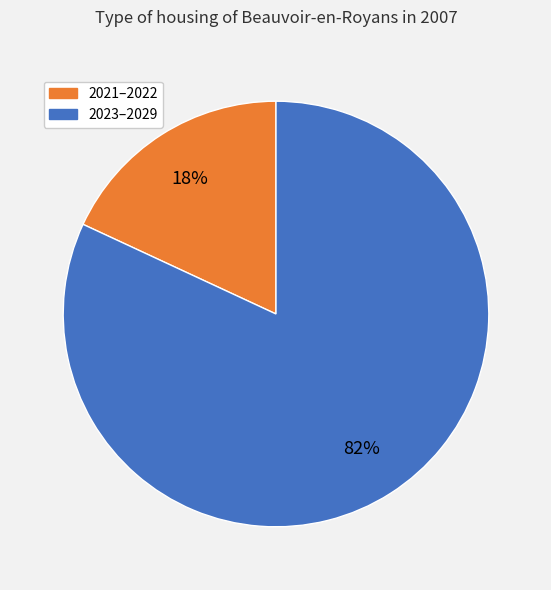

Does any single category account for the majority?

Yes